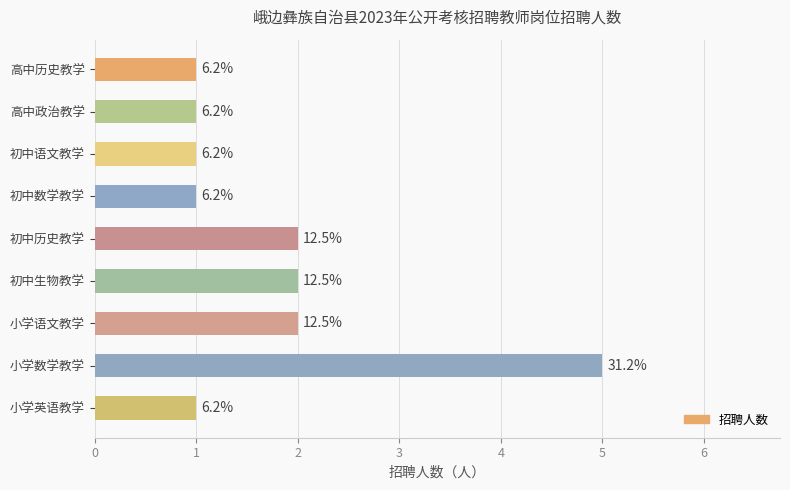

List the labels in order of value, smallest first.

高中历史教学, 高中政治教学, 初中语文教学, 初中数学教学, 小学英语教学, 初中历史教学, 初中生物教学, 小学语文教学, 小学数学教学